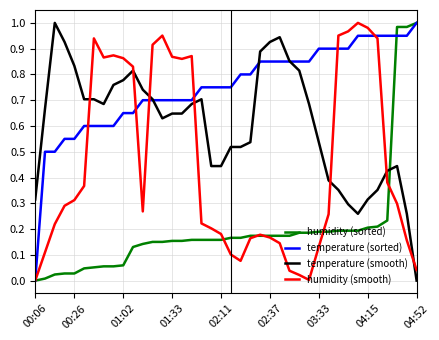

After their last crossing, which series has the higher values: temperature (smooth) or temperature (sorted)?

temperature (sorted)